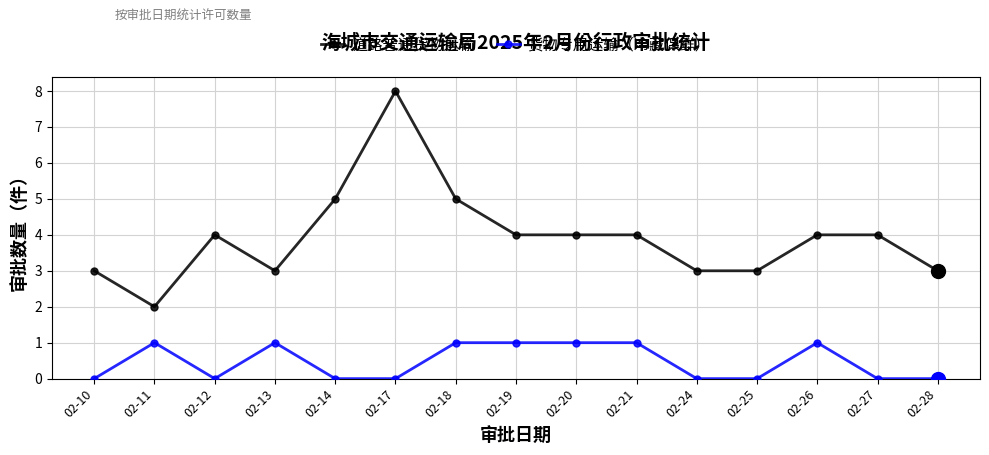

What is the difference between the 货物专用运输（冷藏保鲜） values at 02-25 and 02-20?

1